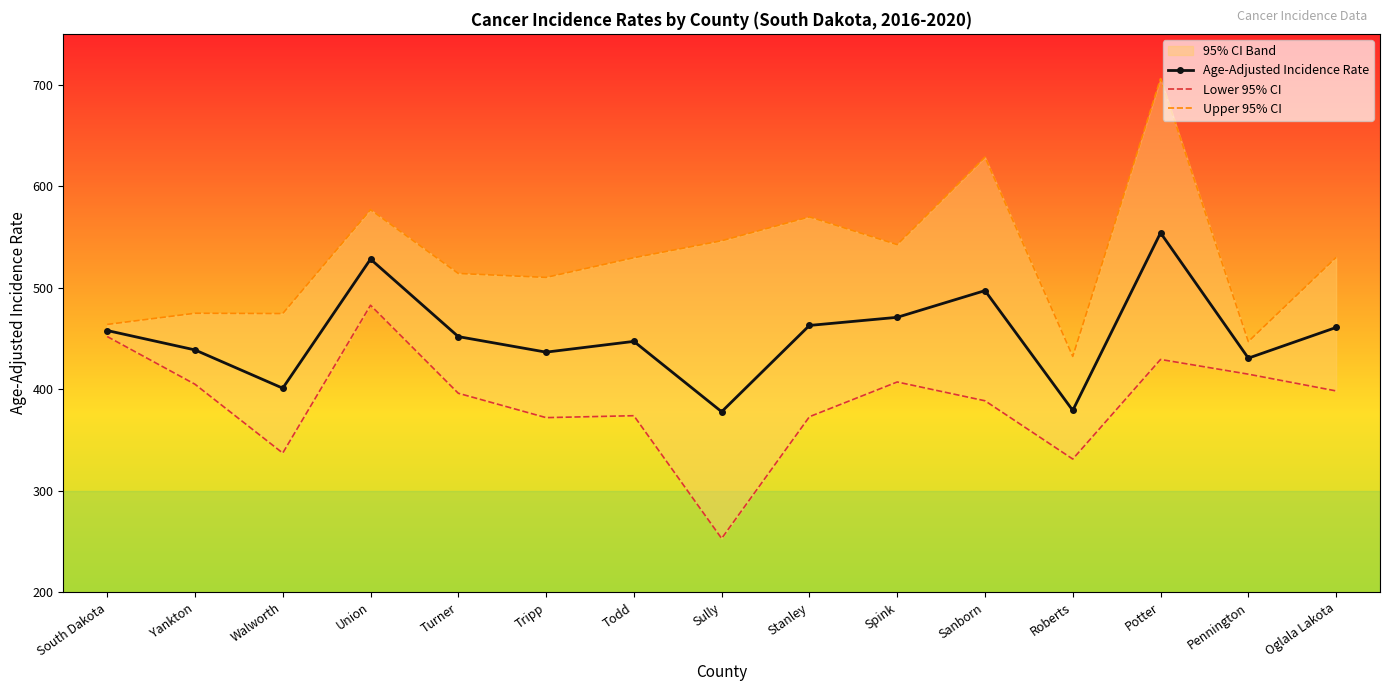

What is the label of the 10th point from the right?

Tripp